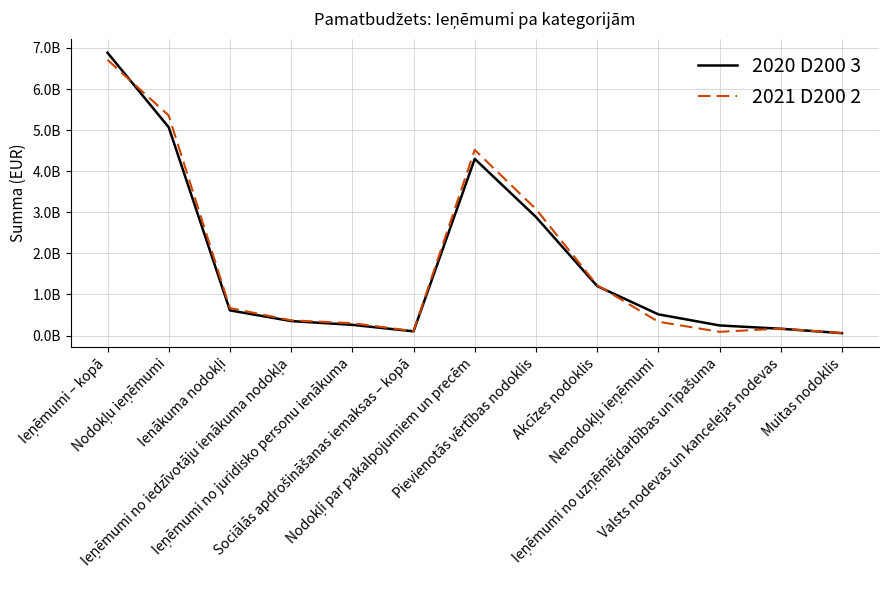

List the series in order of their peak value, lowest first.

2021 D200 2, 2020 D200 3